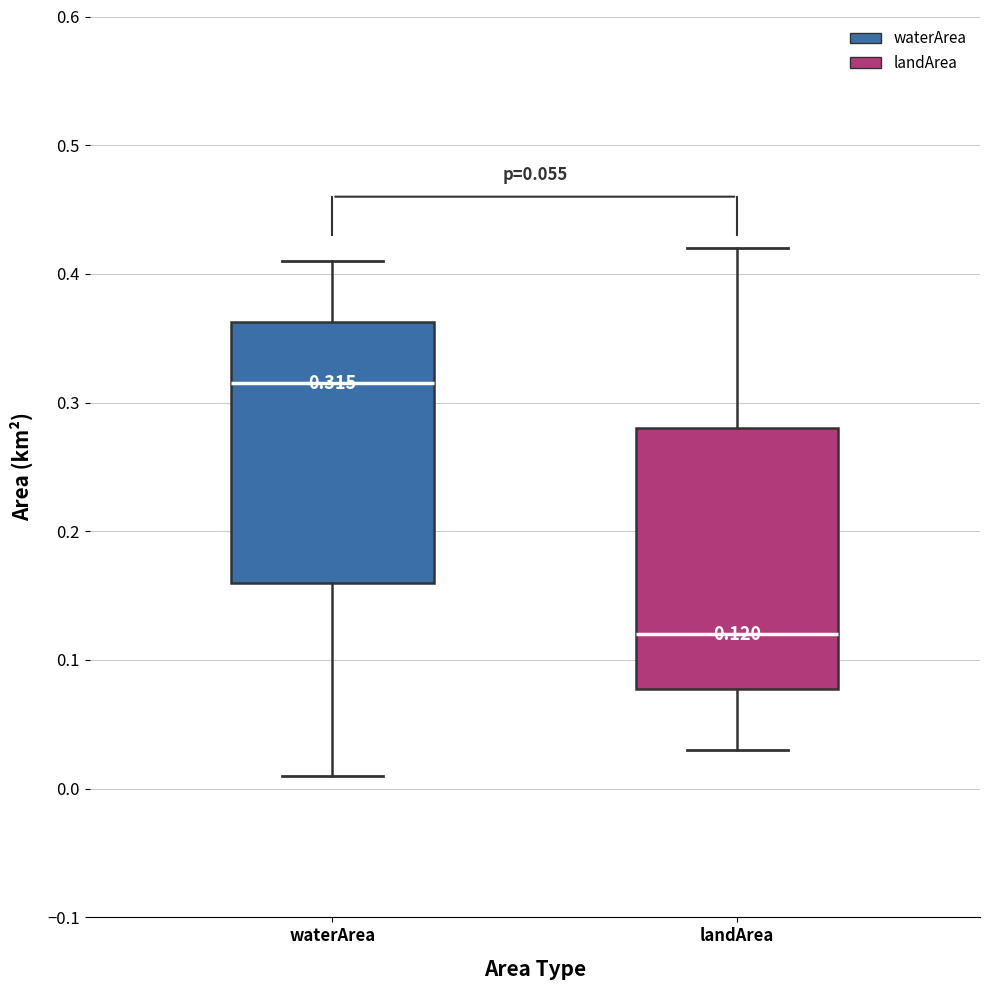

Which box's median line is the lowest?

landArea